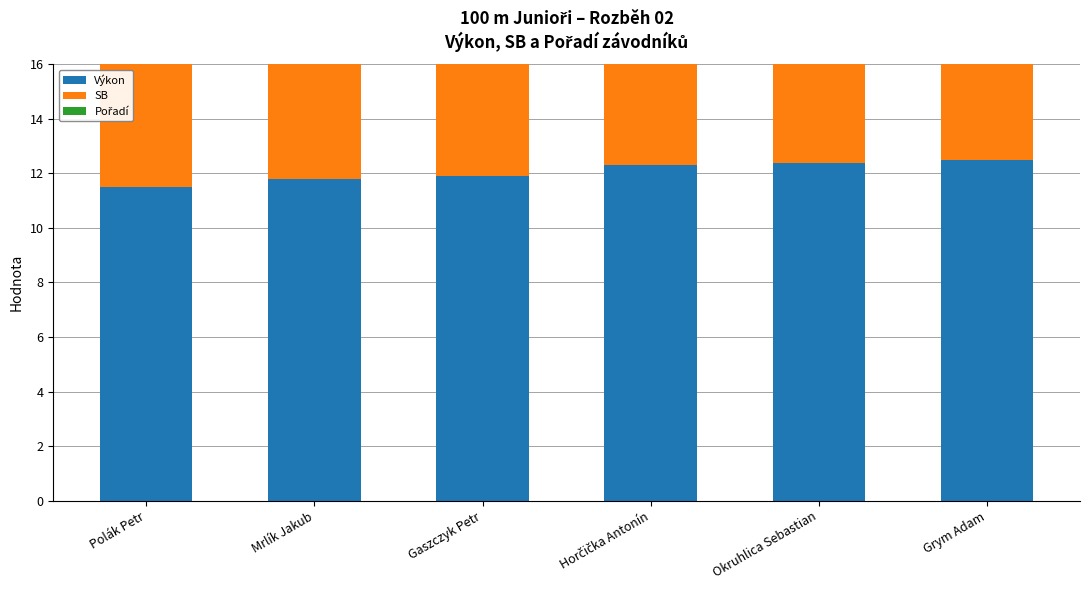

Reading right to left, list all the values displayed in this chart.

Výkon: 12.5	12.4	12.3	11.9	11.8	11.5
SB: 12.7	12.3	12.5	12.0	11.8	11.7
Pořadí: 6.0	5.0	4.0	3.0	2.0	1.0